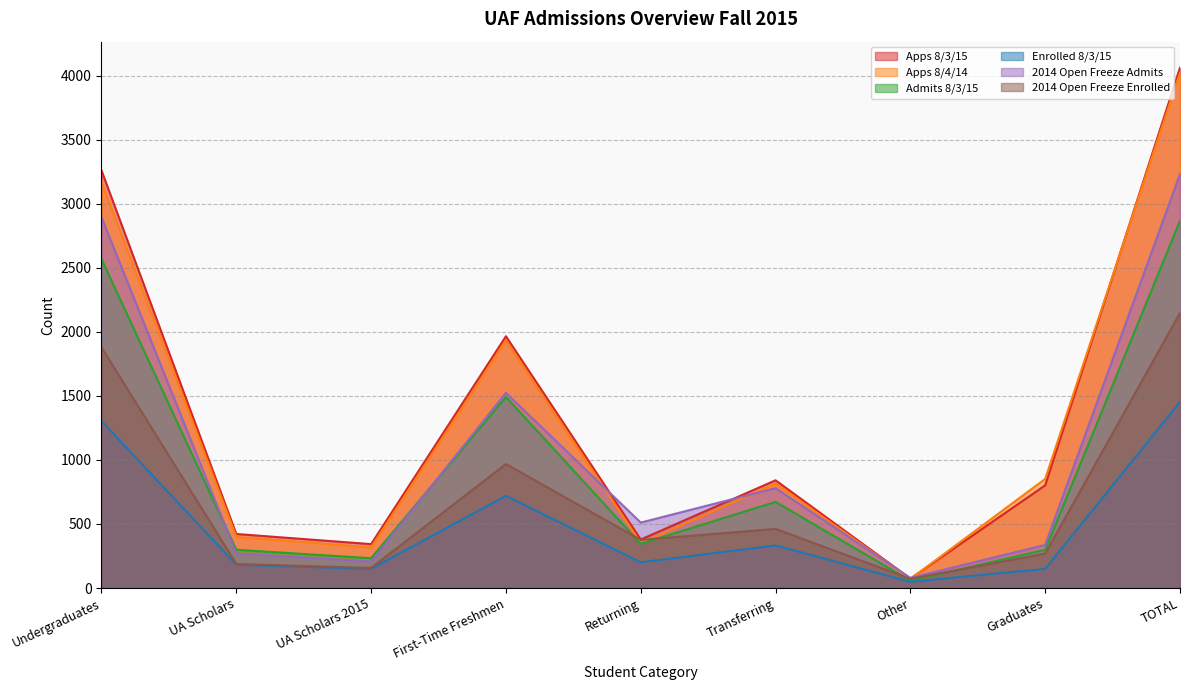

Where is the first local minimum for Enrolled 8/3/15?

UA Scholars 2015